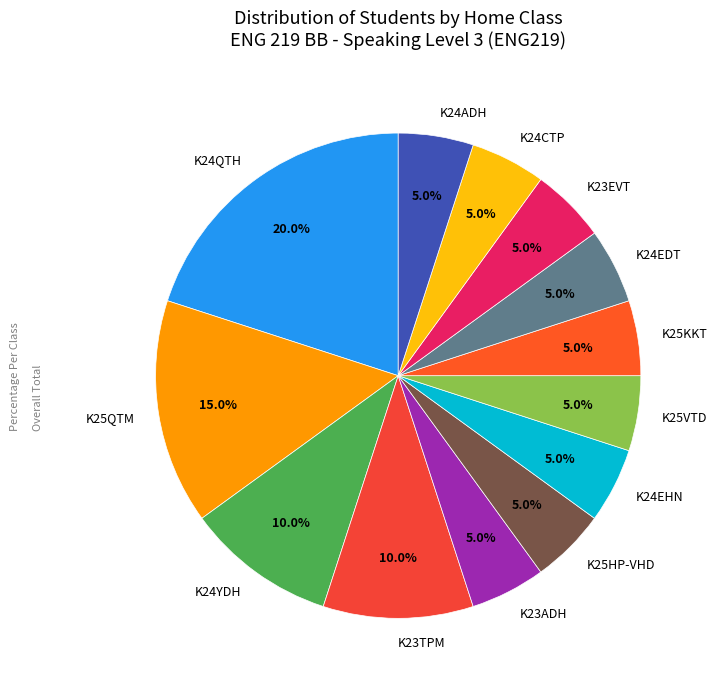

Which slice is the largest?

K24QTH